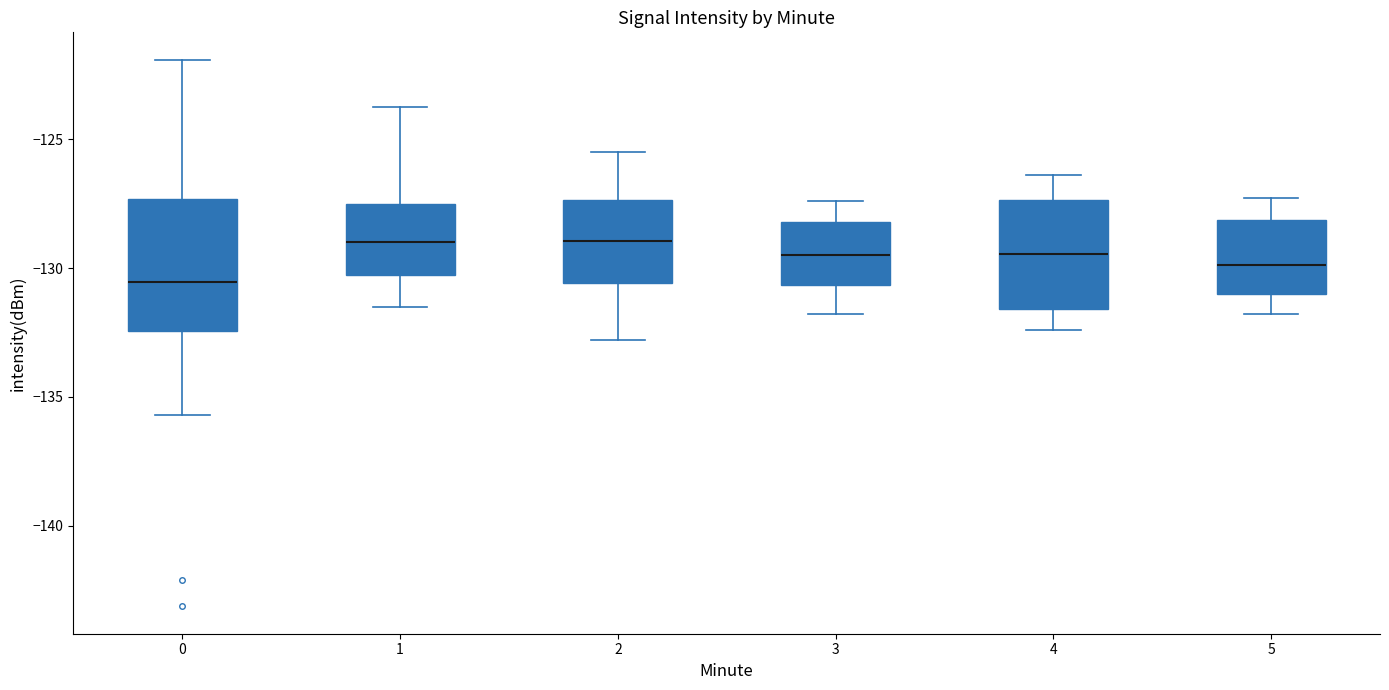

Reading left to right, transcribe this box plot: for each box, give where its median line is, the range the box spans, and where its two whiskers end, as read against the y-axis. The values are not printed on the chart, so give them approximately, as read against the axis.

0: median -130.5, box -132.5 to -127.5, whiskers -135.5 to -122.0
1: median -129.0, box -130.5 to -127.5, whiskers -131.5 to -123.5
2: median -129.0, box -130.5 to -127.5, whiskers -133.0 to -125.5
3: median -129.5, box -130.5 to -128.0, whiskers -132.0 to -127.5
4: median -129.5, box -131.5 to -127.5, whiskers -132.5 to -126.5
5: median -130.0, box -131.0 to -128.0, whiskers -132.0 to -127.5